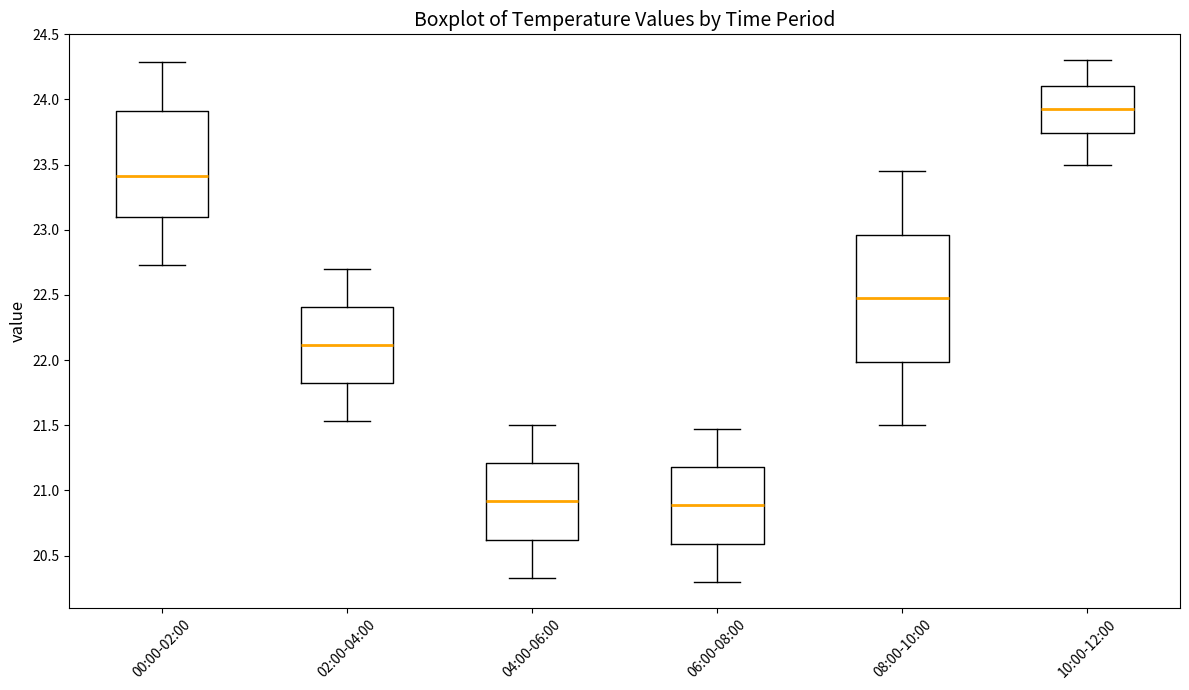

Reading left to right, transcribe this box plot: for each box, give where its median line is, the range the box spans, and where its two whiskers end, as read against the y-axis. The values are not printed on the chart, so give them approximately, as read against the axis.

00:00-02:00: median 23.40, box 23.10 to 23.90, whiskers 22.75 to 24.30
02:00-04:00: median 22.10, box 21.80 to 22.40, whiskers 21.55 to 22.70
04:00-06:00: median 20.90, box 20.60 to 21.20, whiskers 20.35 to 21.50
06:00-08:00: median 20.90, box 20.60 to 21.20, whiskers 20.30 to 21.45
08:00-10:00: median 22.50, box 22.00 to 22.95, whiskers 21.50 to 23.45
10:00-12:00: median 23.95, box 23.75 to 24.10, whiskers 23.50 to 24.30